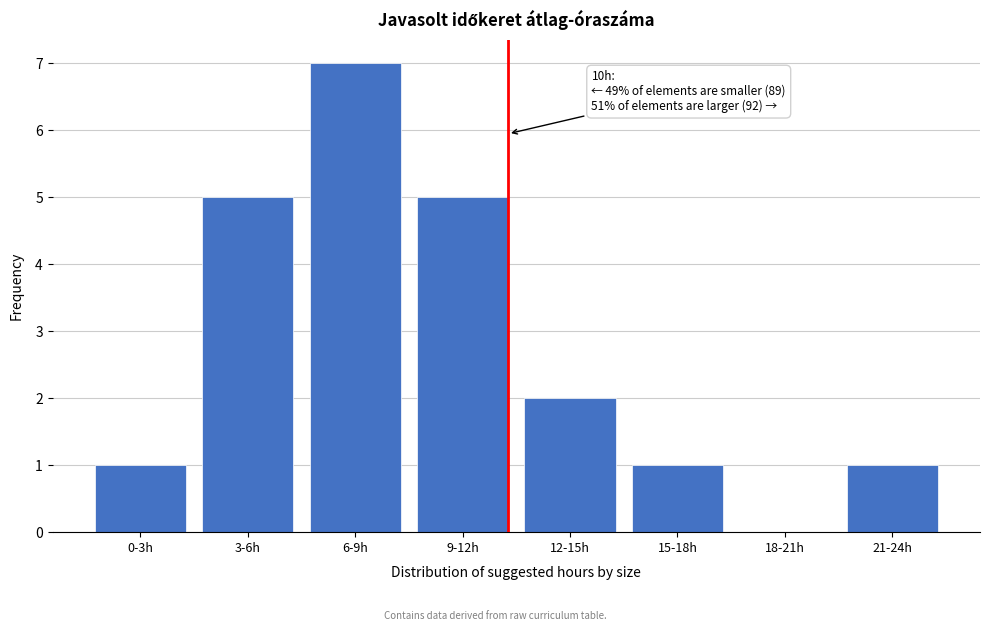

Reading right to left, extract all data points from this chart.

21-24h=1	18-21h=0	15-18h=1	12-15h=2	9-12h=5	6-9h=7	3-6h=5	0-3h=1